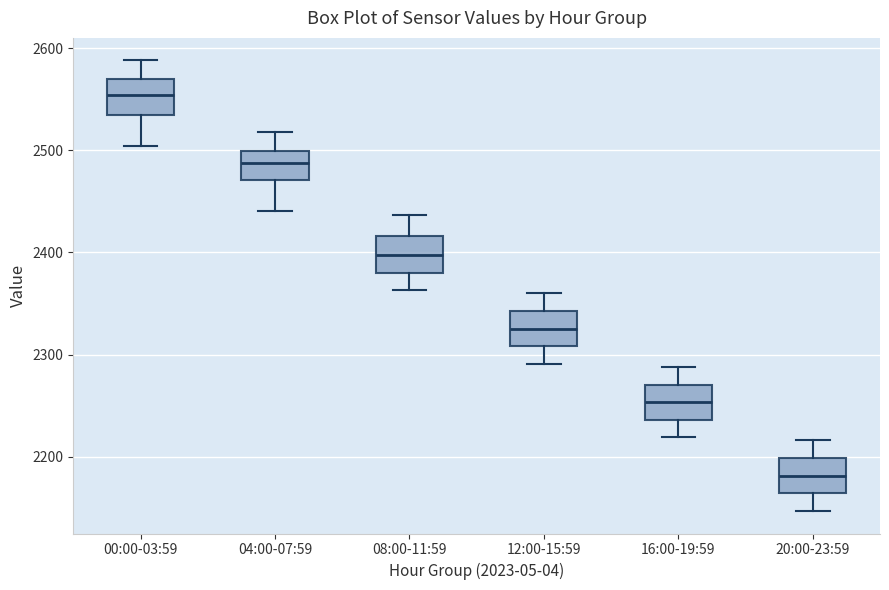

Which box's median line is the lowest?

20:00-23:59